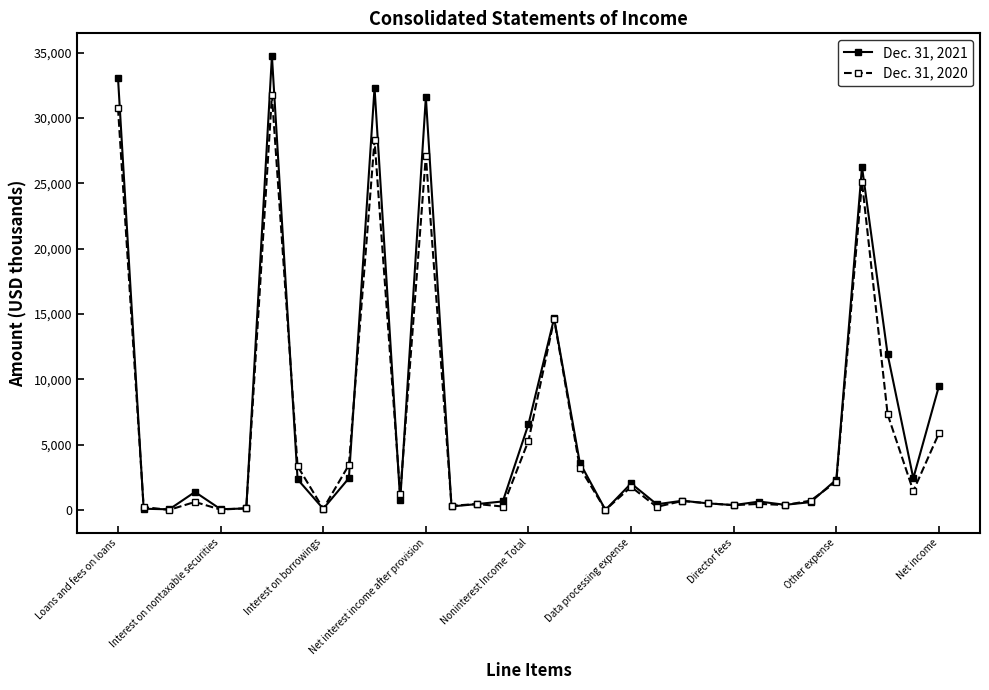

How many data points in Dec. 31, 2020 are less than 711?

16